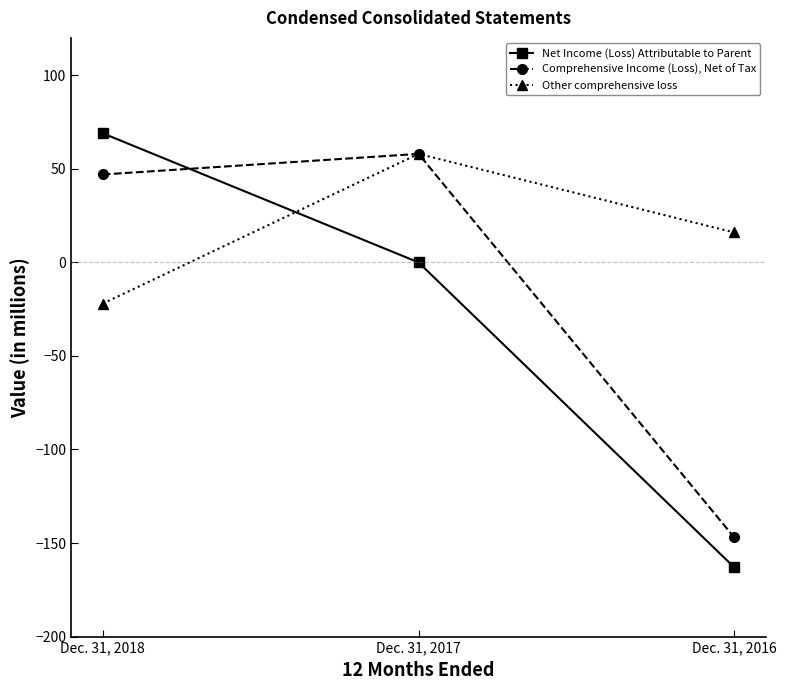

What is the total value across all series at Dec. 31, 2018?

94